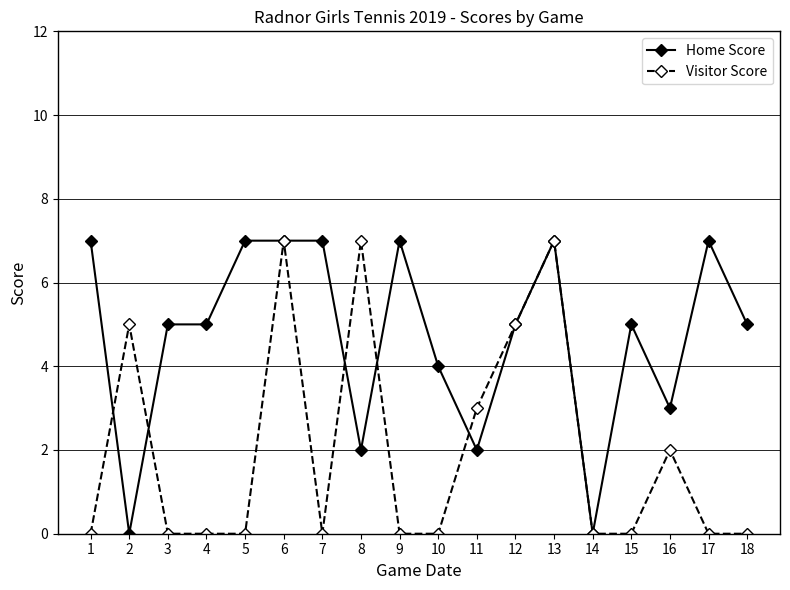

True or false: Visitor Score and Home Score intersect in this chart.

True